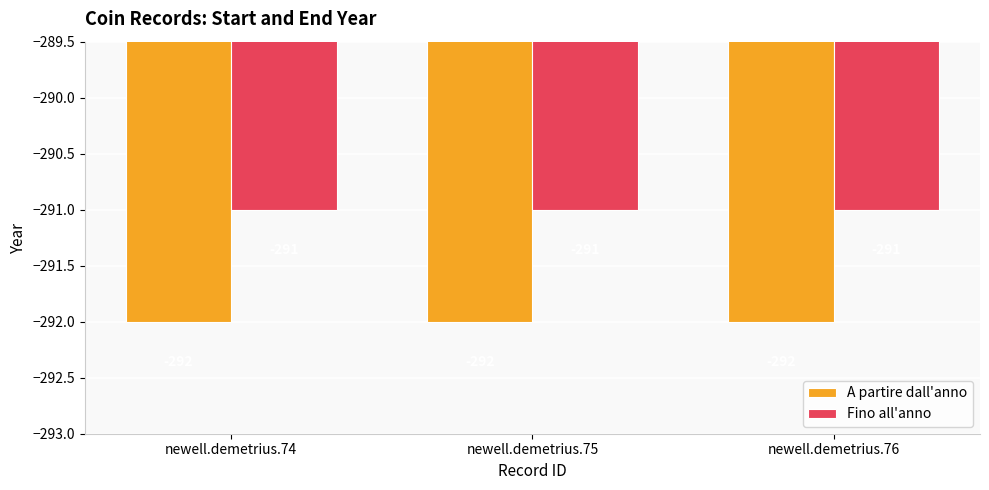

What is the value of the Fino all'anno bar at the 2nd from the left?

-291